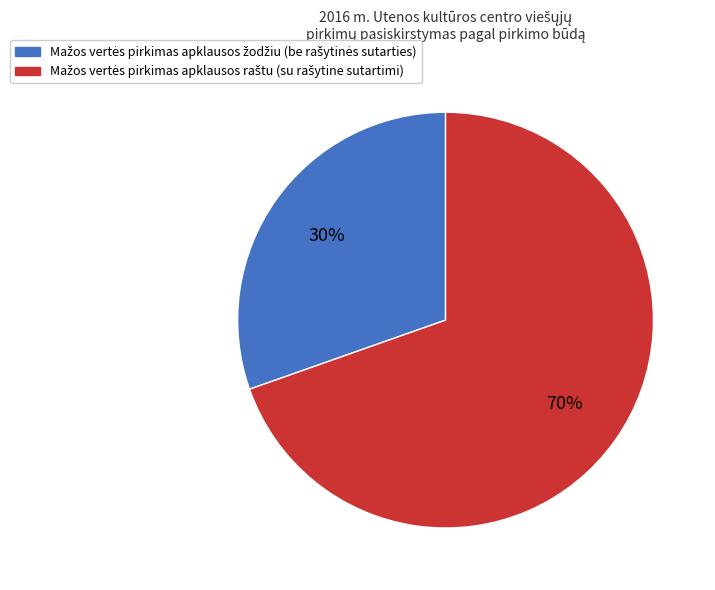

Is there any slice that represents more than half of the pie?

Yes